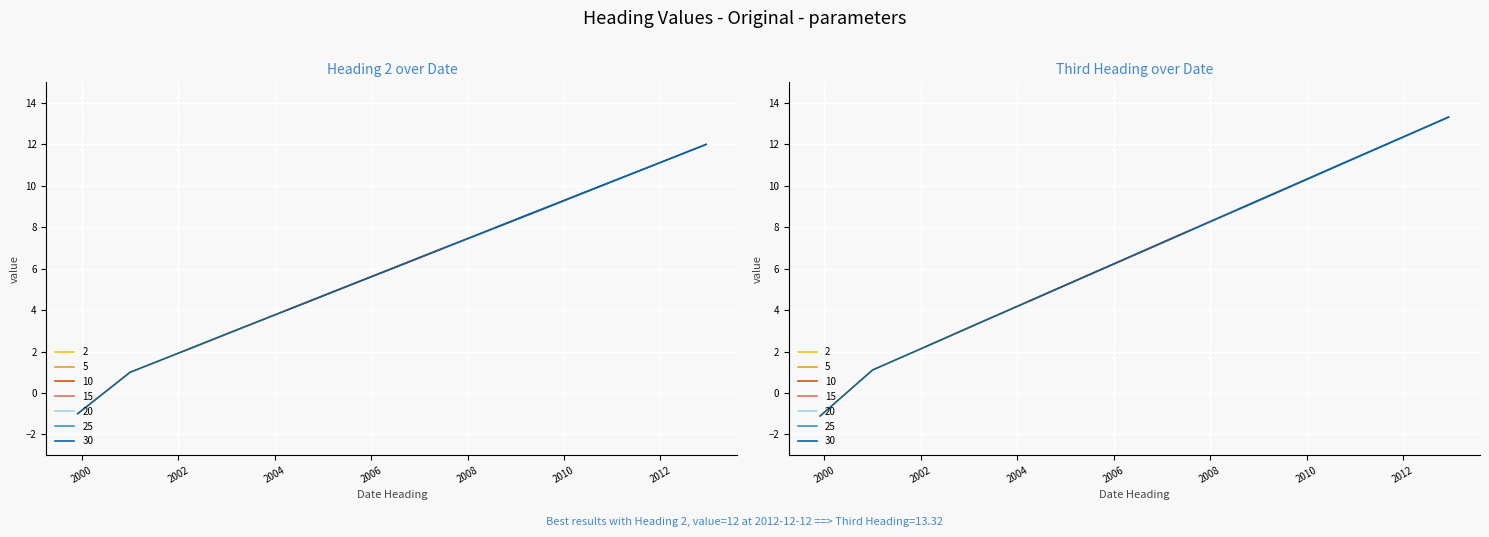

Which series has the largest total across all categories?

Third Heading